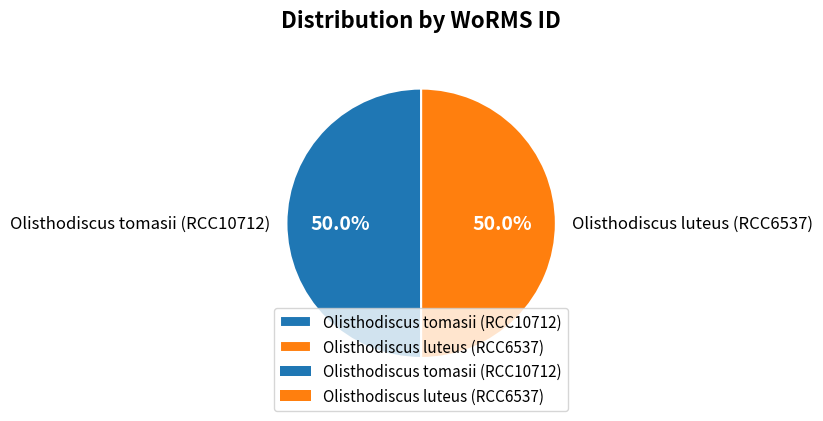

What portion of the pie excludes Olisthodiscus luteus (RCC6537)?

50.0%